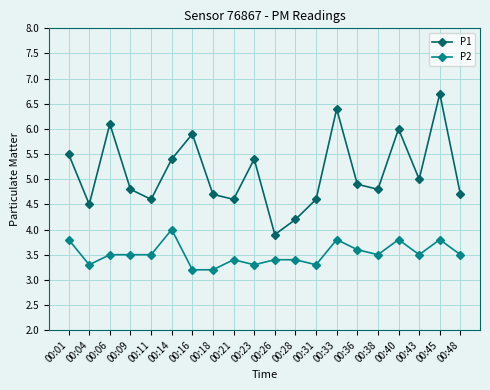

List the series in order of their peak value, lowest first.

P2, P1